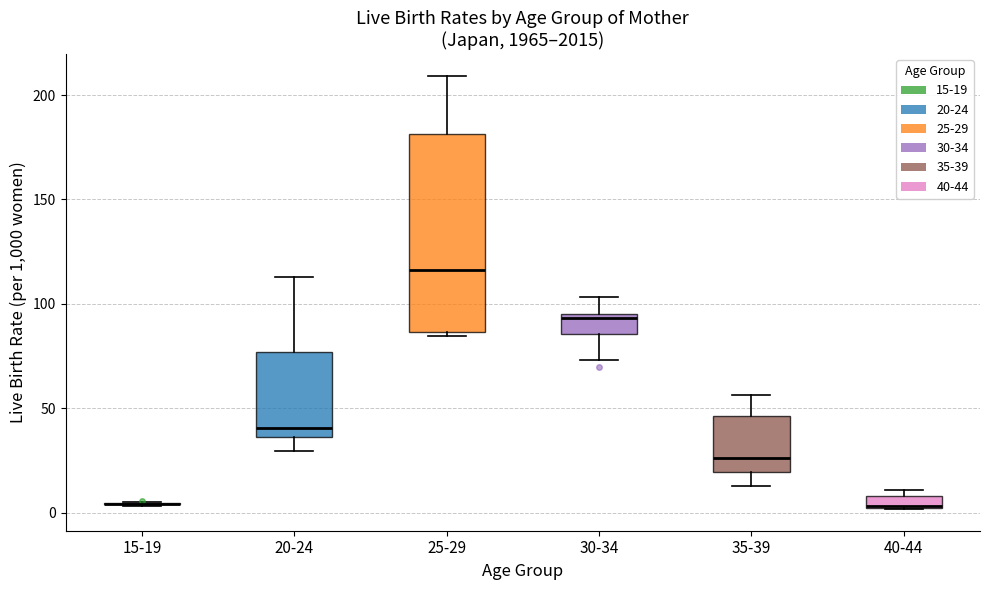

Where does the median line of the box for 35-39 sit on the y-axis? The values are not printed on the chart, so give them approximately, as read against the axis.

25